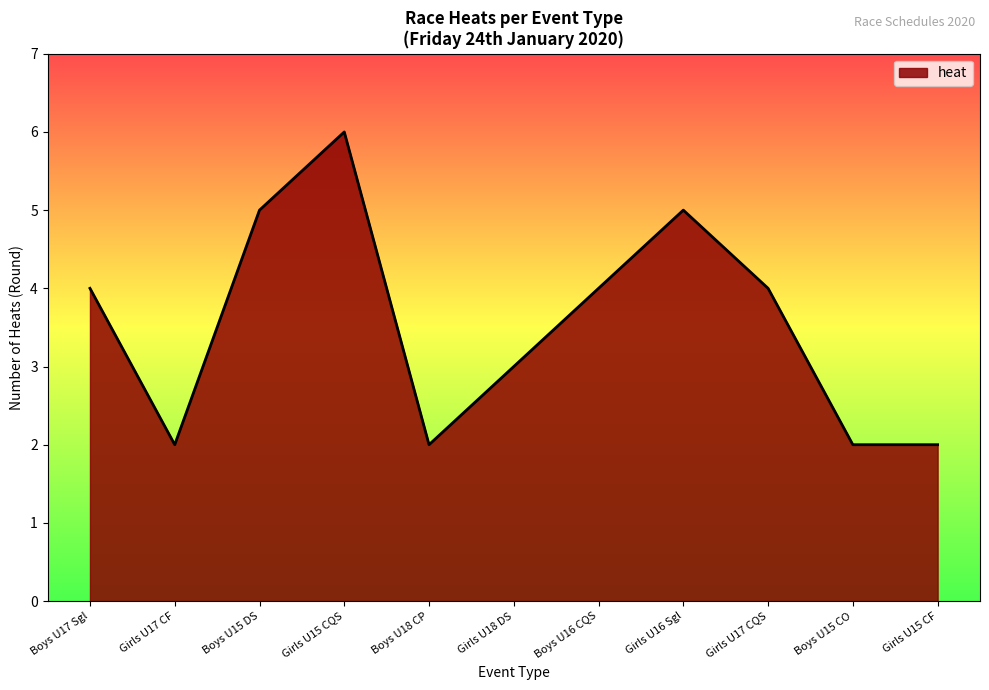

Does the chart have visible grid lines?

No